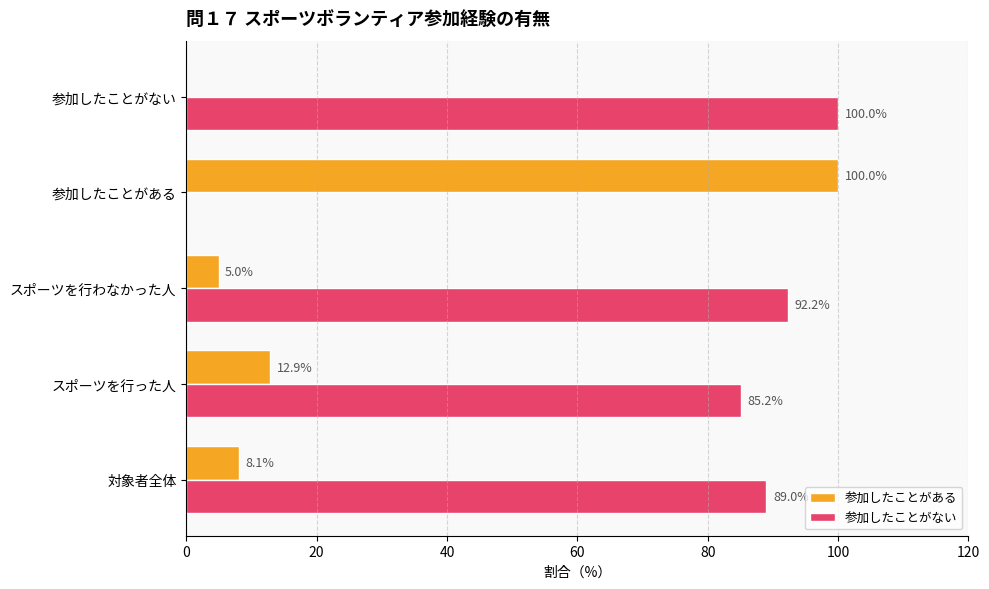

What are all the series names shown in the legend?

参加したことがある, 参加したことがない